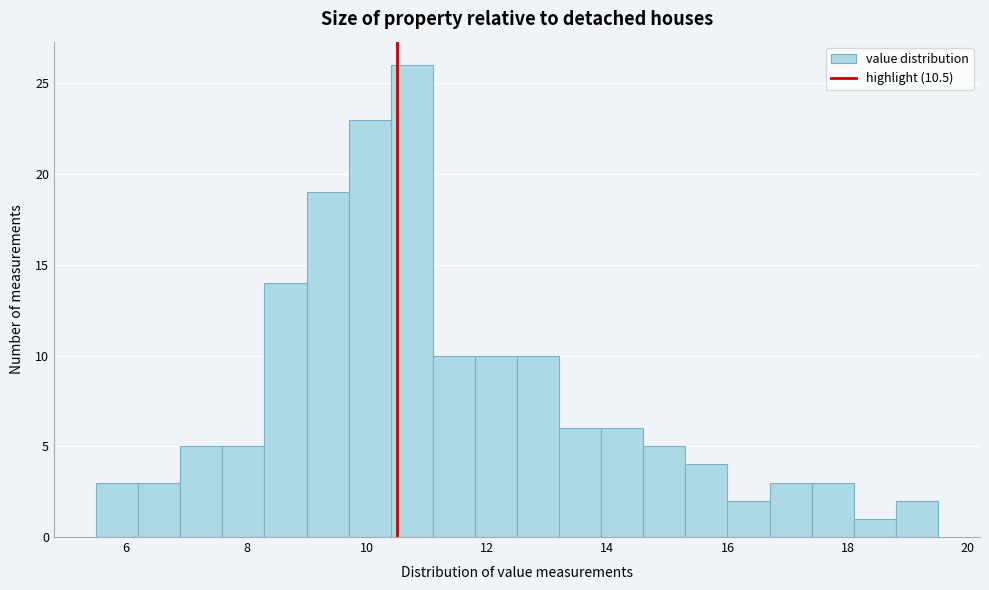

Read against the x-axis, roughly where is the centre of the tallest bar?

10.8